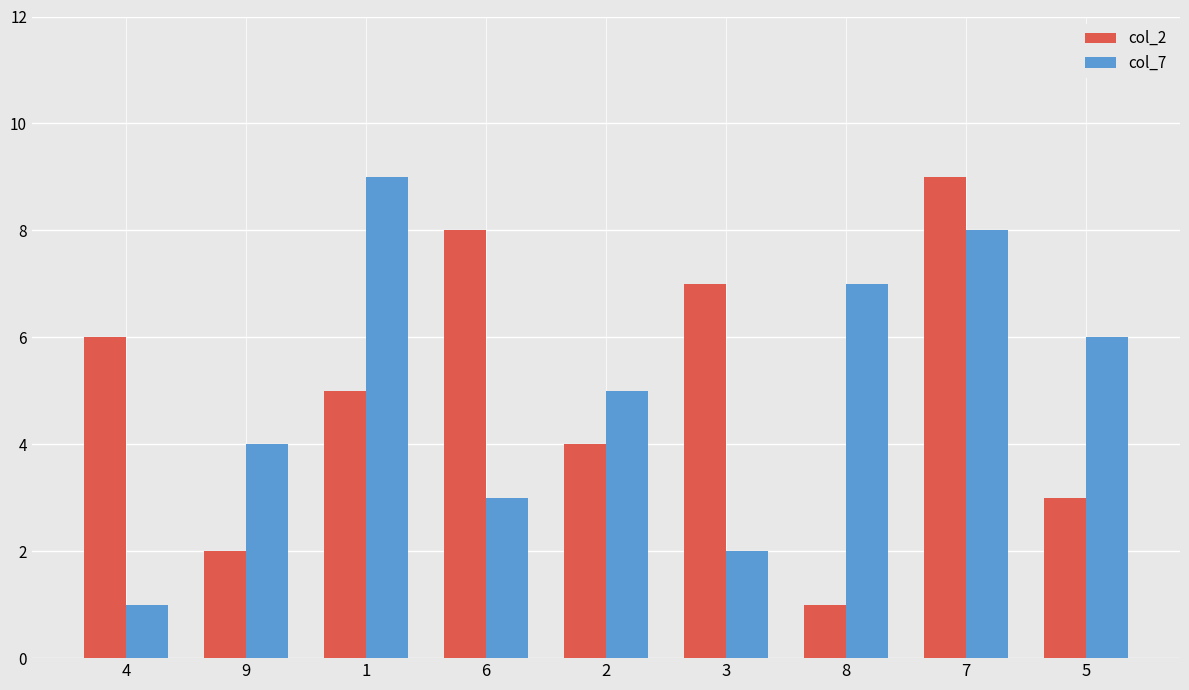

Is the value of col_7 at 2 greater than the value of col_2 at 4?

No